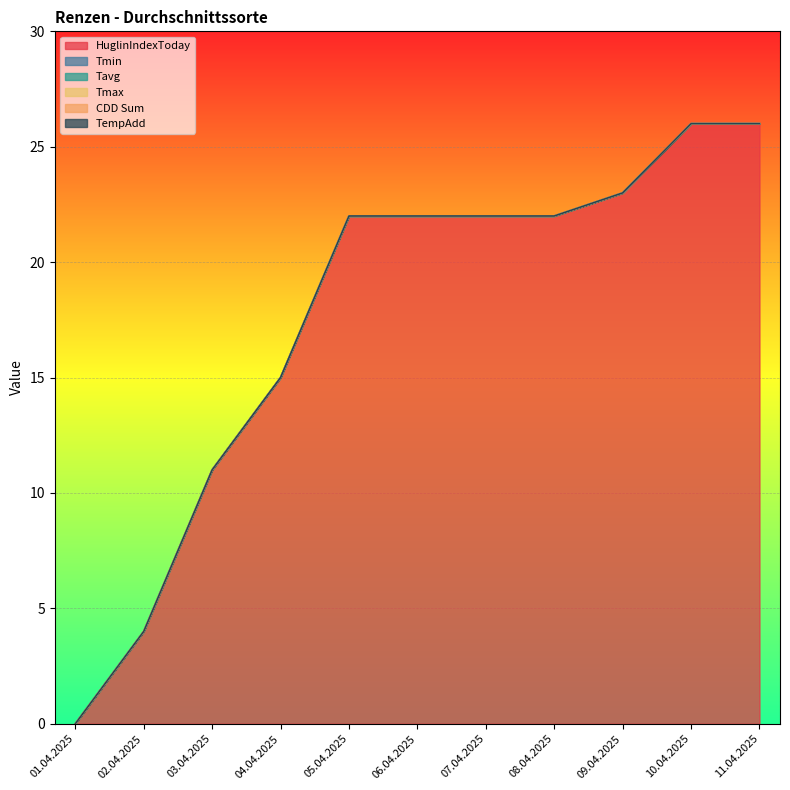

How many lines are shown in the chart?

6